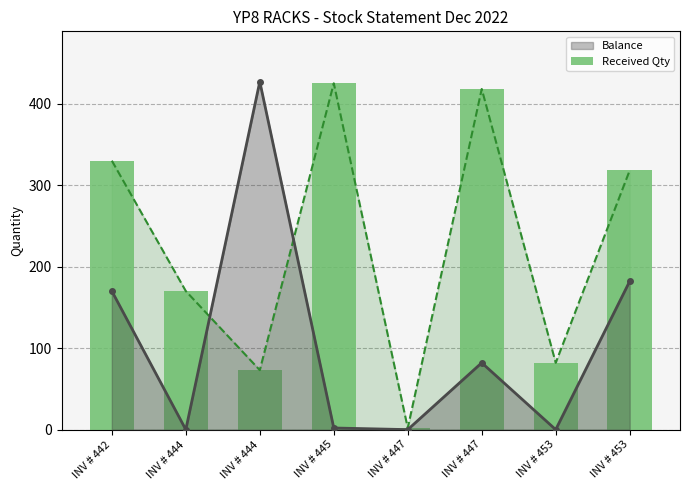

How many data points does each series have?

8